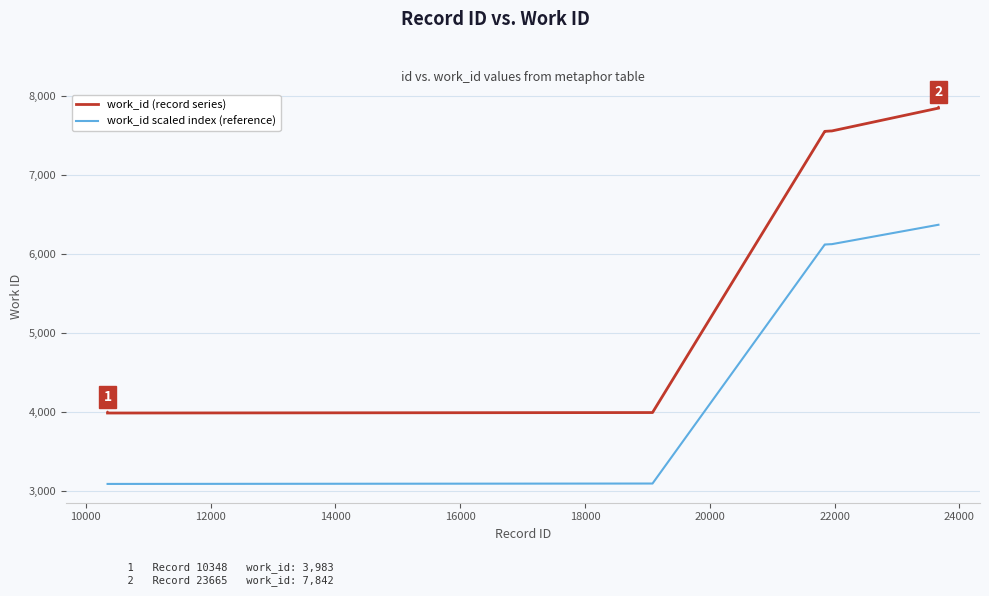

What is the minimum value for work_id (record series)?

3983.0